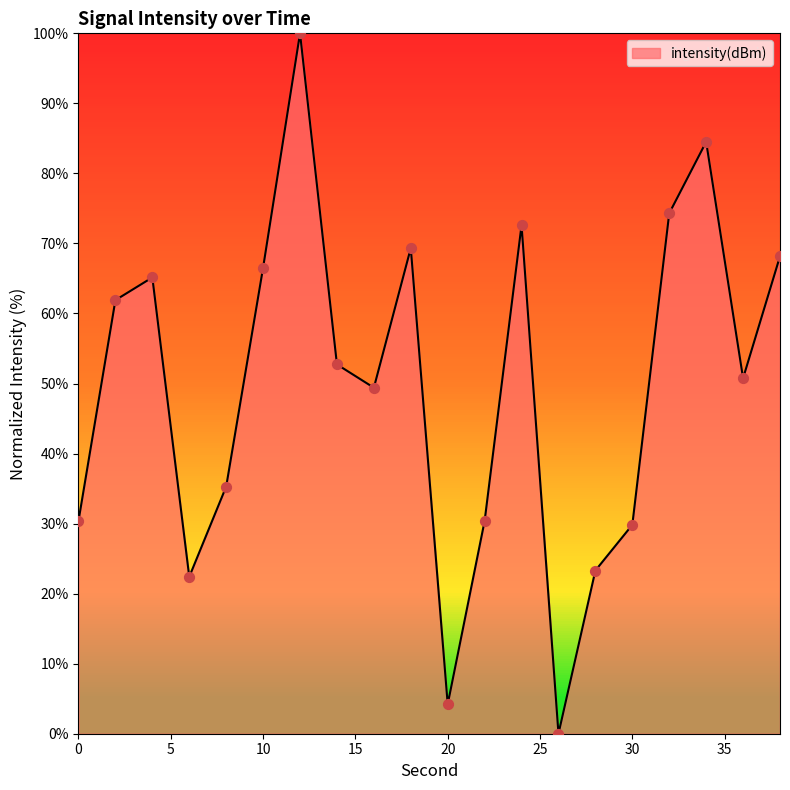

What is the greatest value displayed?

100.0